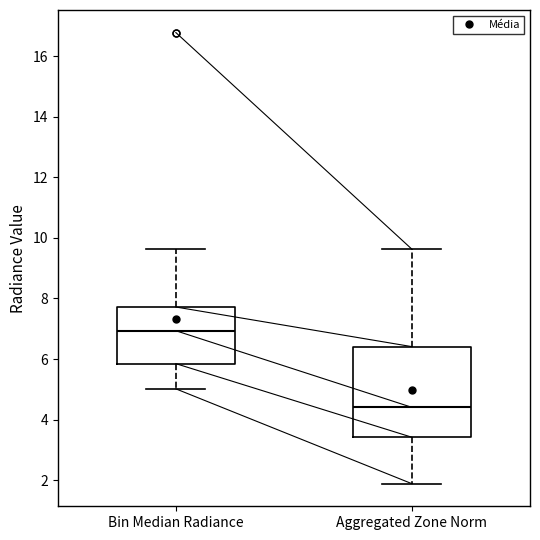

Which box has the lowest median line?

Aggregated Zone Norm